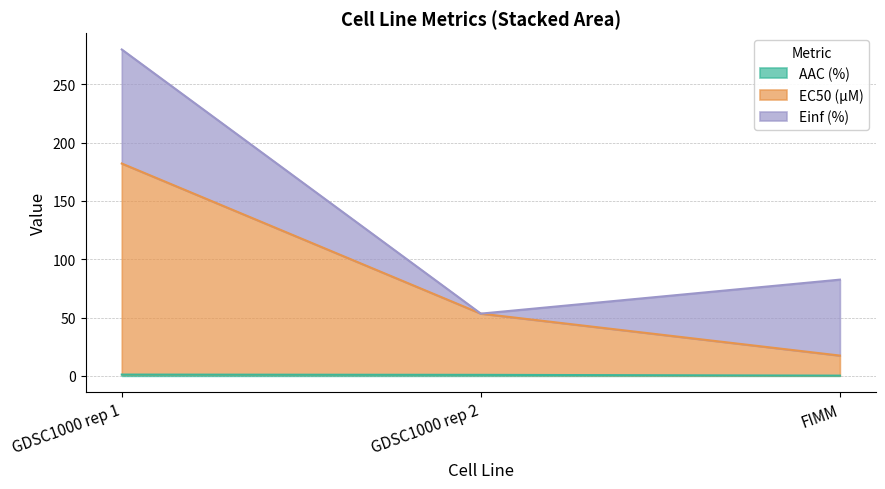

At which label is AAC (%) closest to 0?

FIMM